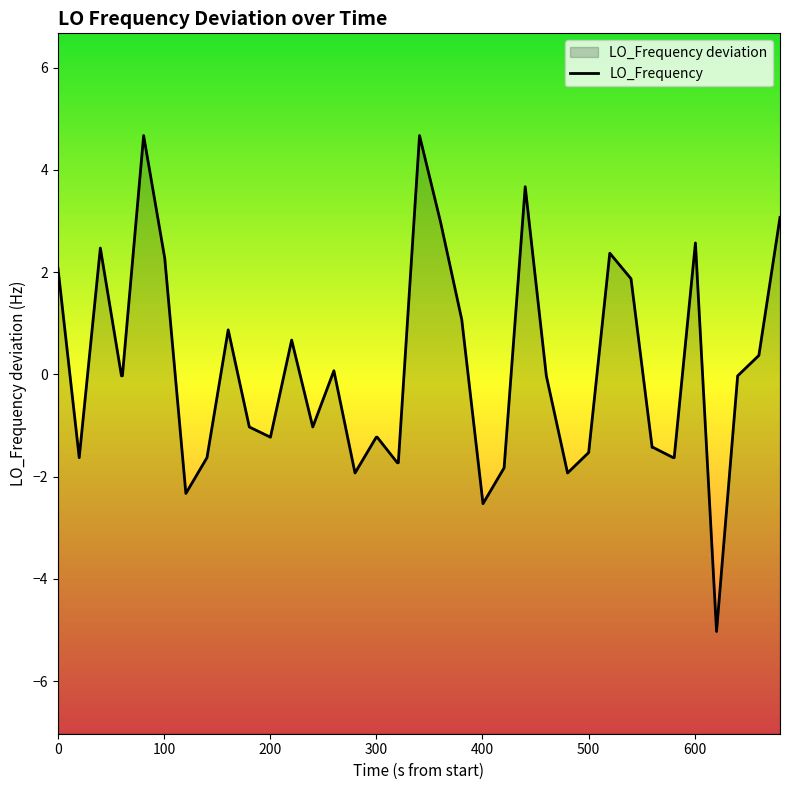

How many positive values are there?

16